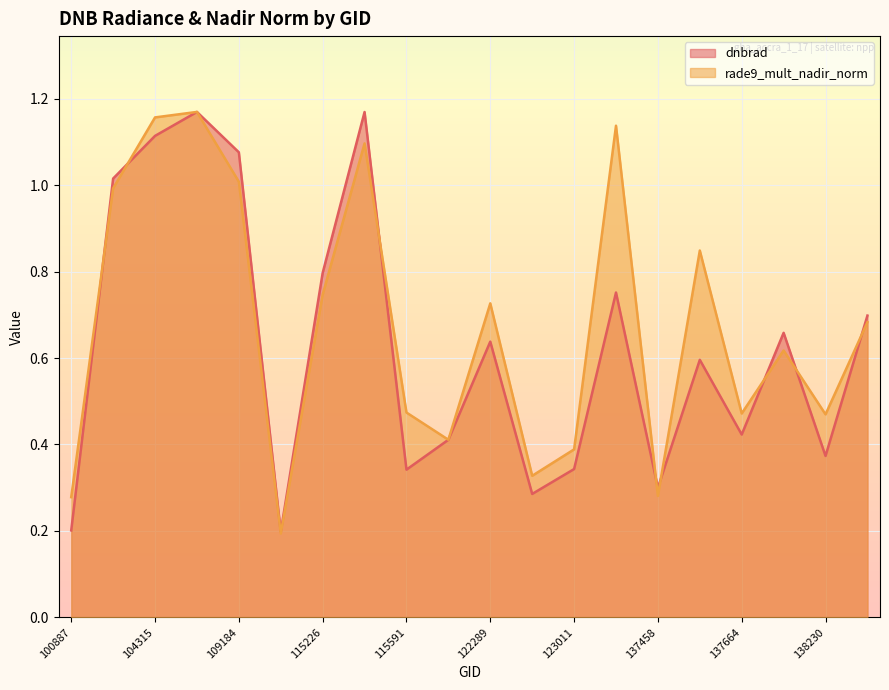

Where is dnbrad nearest to the value 0?

115113